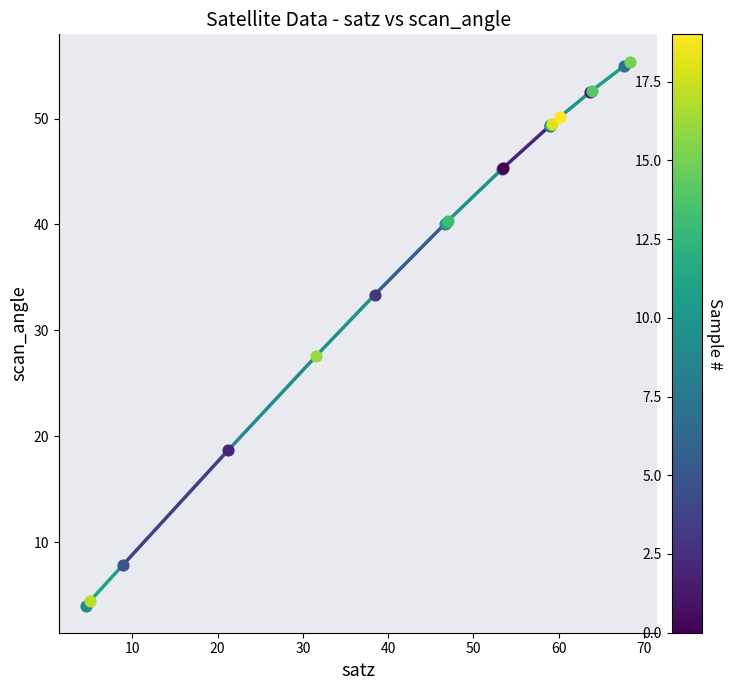

What is the minimum value shown in the chart?

4.0